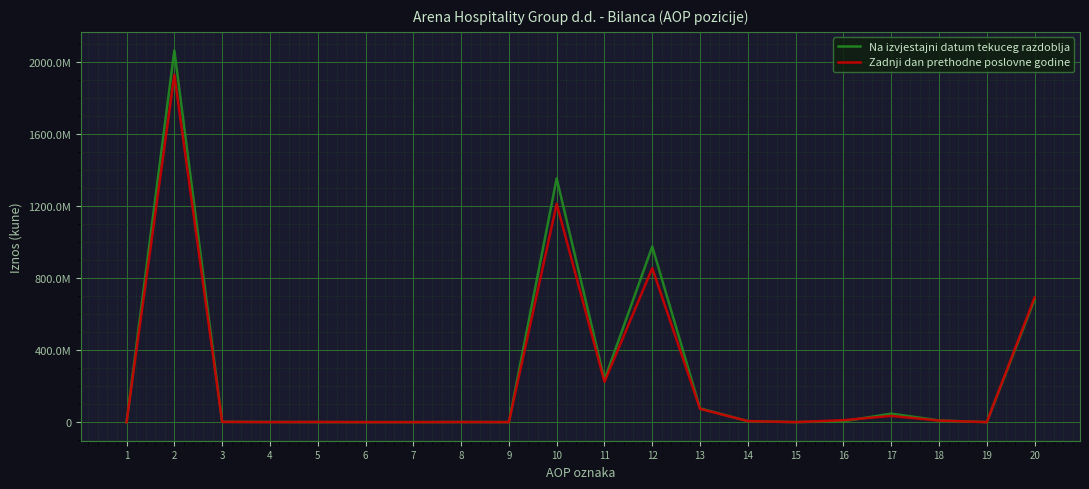

Where is the first local maximum for Zadnji dan prethodne poslovne godine?

2